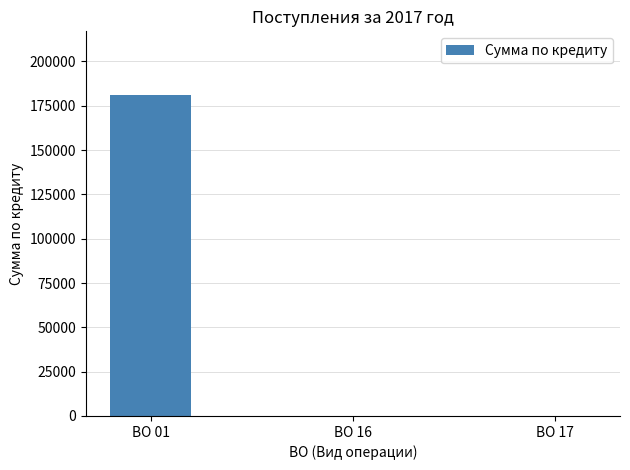

The chart shows a value of 0.0 at ВО 17. True or false?

True